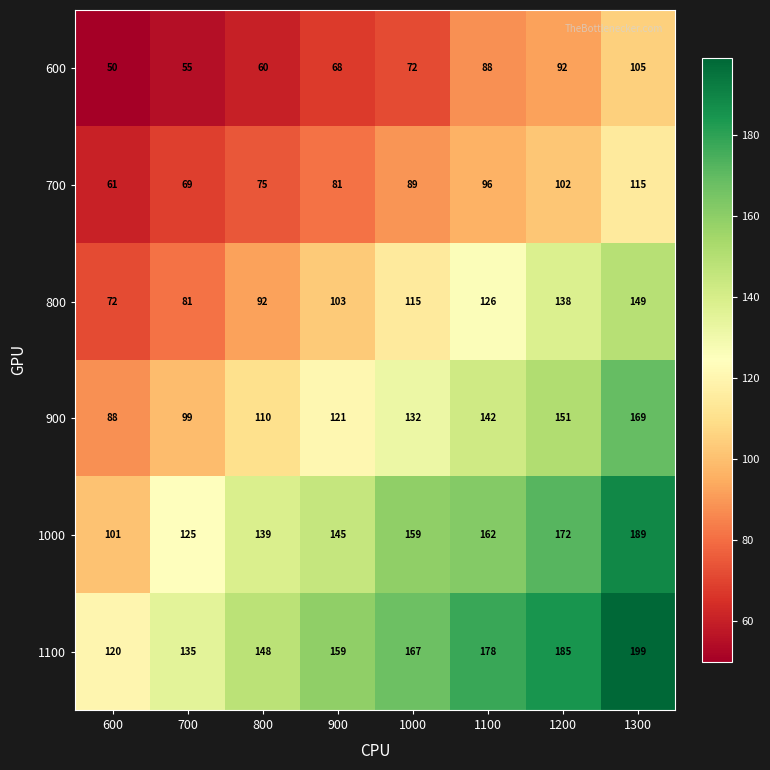

At which category does the chart reach its minimum across all series?

600